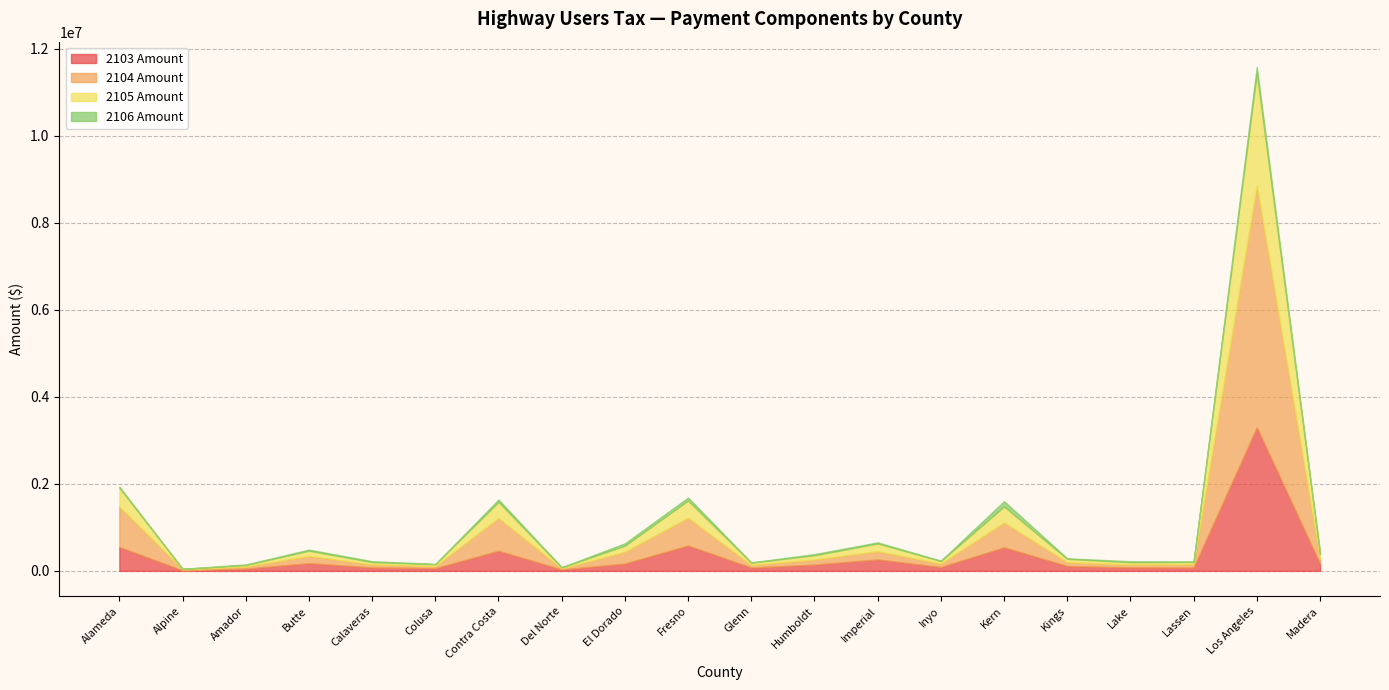

What is the lowest value of the 2106 Amount series?

1647.4